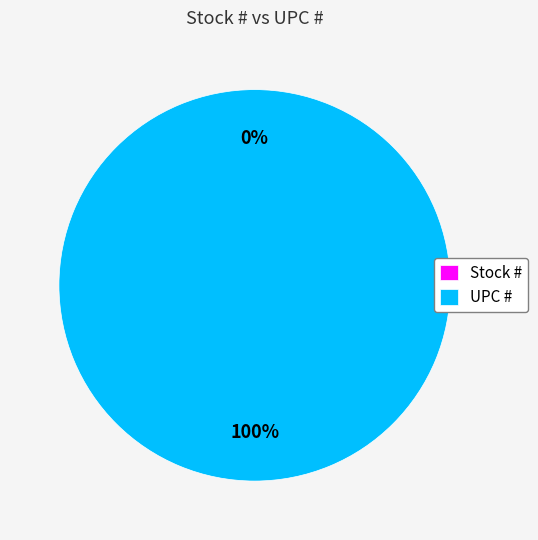

What percentage is the UPC # slice, to the nearest percent?

100%